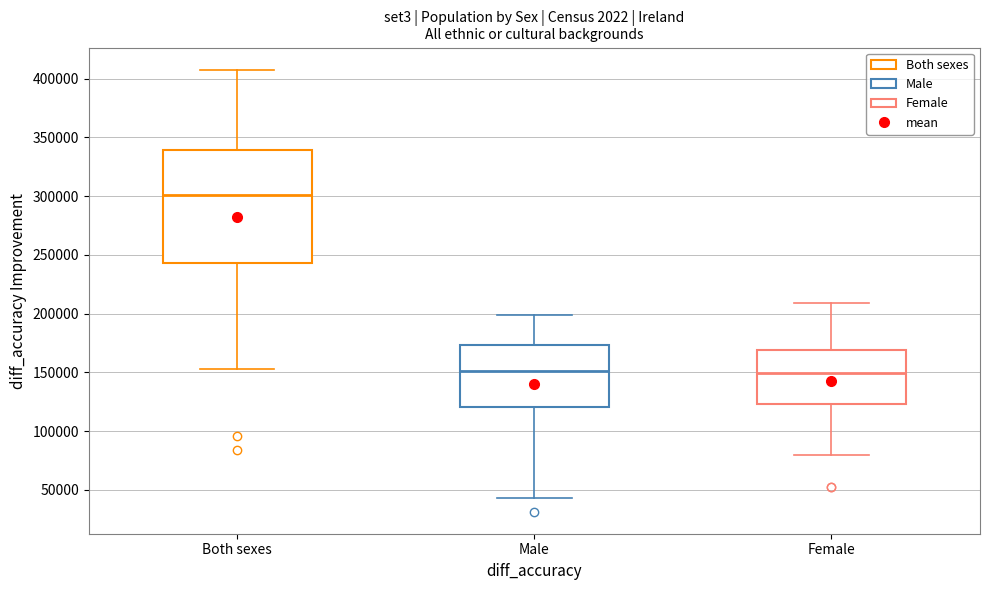

Reading left to right, read every box against the y-axis: the position of its median line, the range the box covers, and the ends of its whiskers. The values are not printed on the chart, so give them approximately, as read against the axis.

Both sexes: median 300000, box 245000 to 340000, whiskers 155000 to 410000
Male: median 150000, box 120000 to 175000, whiskers 45000 to 200000
Female: median 150000, box 125000 to 170000, whiskers 80000 to 210000